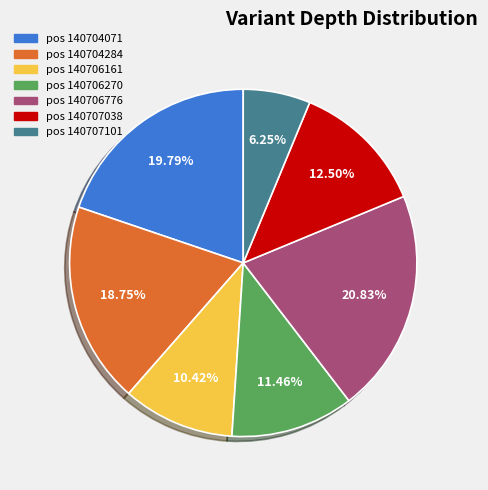

Is there any slice that represents more than half of the pie?

No